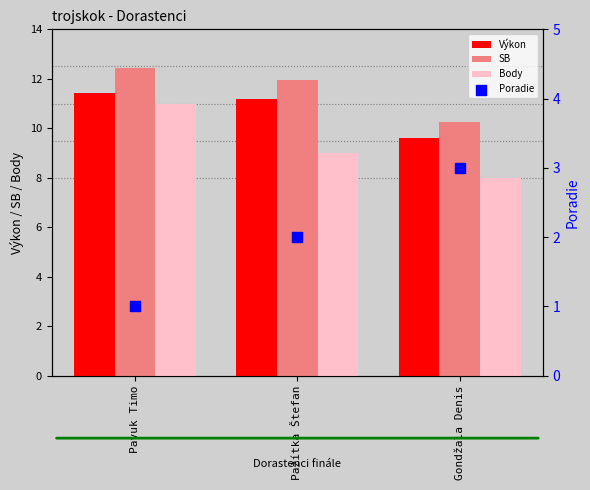

What is the total value across all series at Pažítka Štefan?

34.2